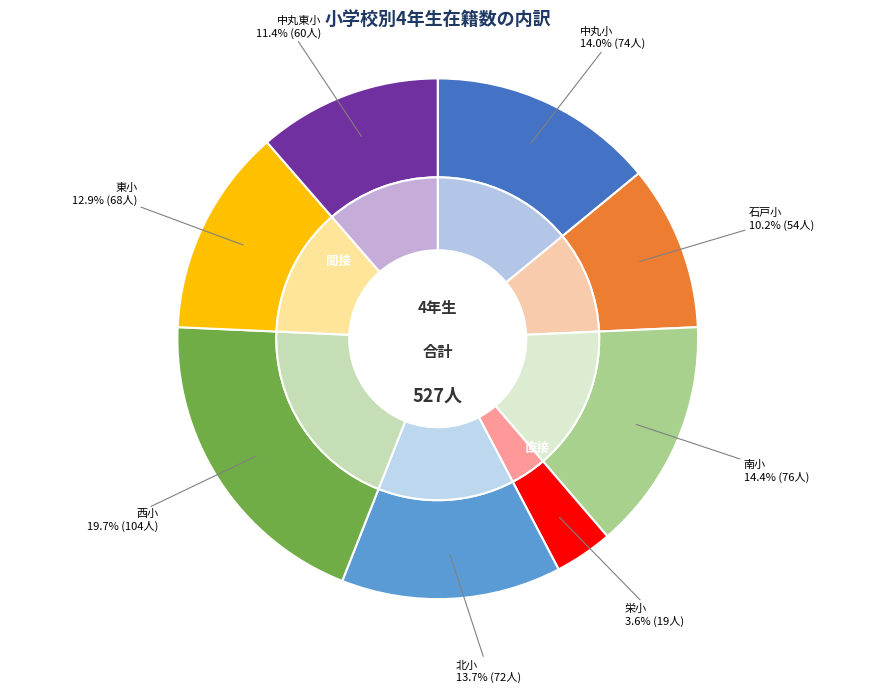

What percentage do 中丸小 and 南小 together represent?

28.5%